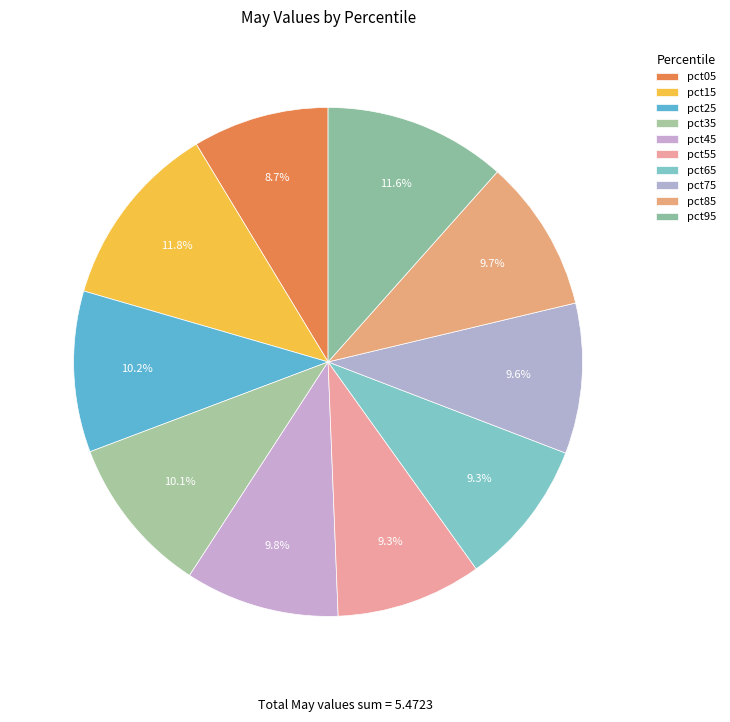

Which slice is the smallest?

pct05